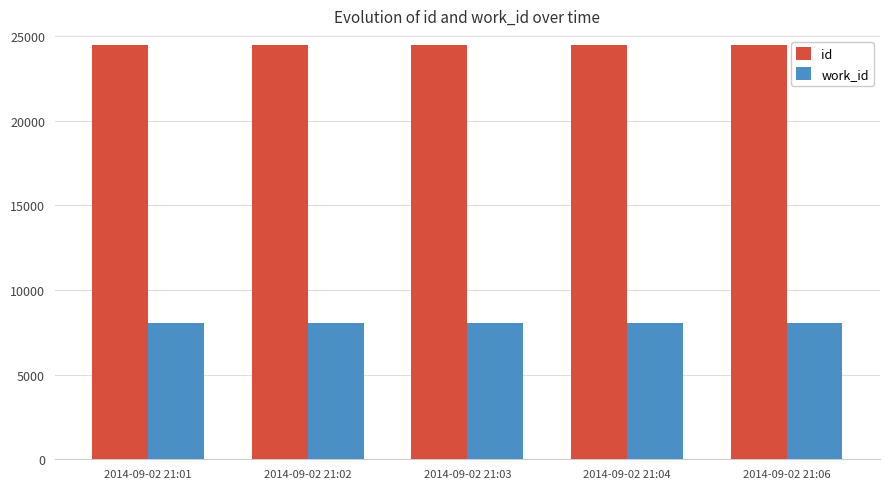

The work_id series shows 8023 at 2014-09-02 21:04. True or false?

True